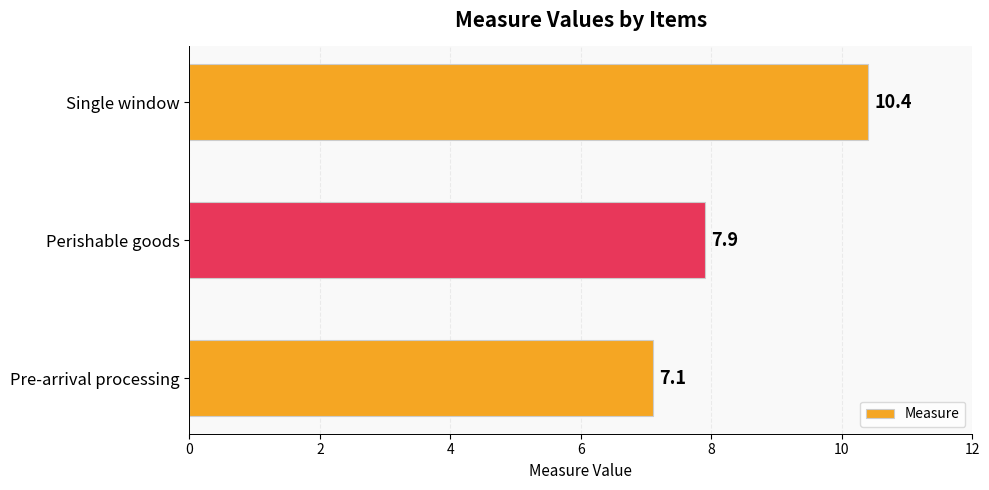

Is it true that the value at Perishable goods is 11.0?

False